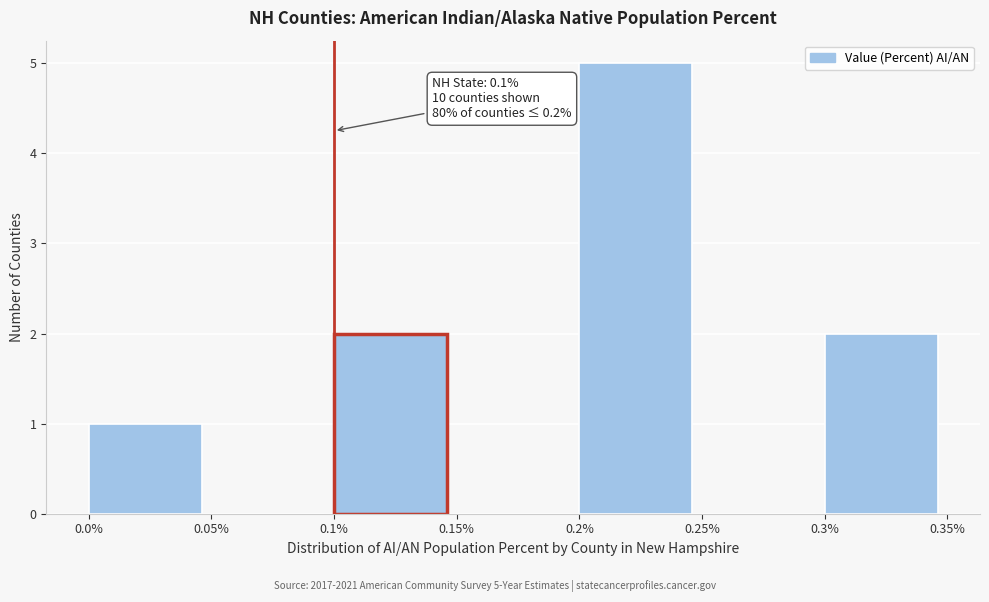

Which range on the x-axis has the tallest bar?

0.2% to 0.25%